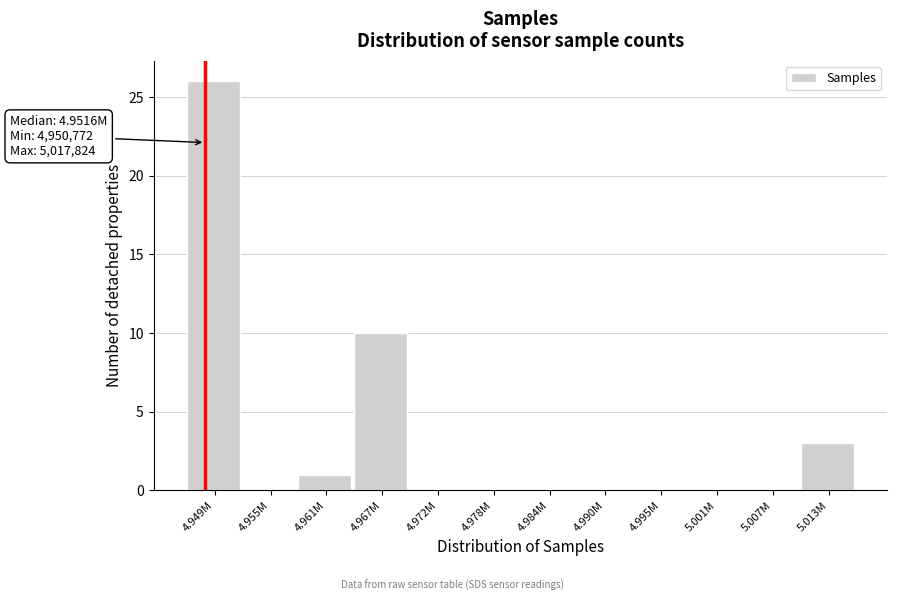

Reading right to left, what are all the values shown in this chart?

5.013M=3	5.007M=0	5.001M=0	4.995M=0	4.990M=0	4.984M=0	4.978M=0	4.972M=0	4.967M=10	4.961M=1	4.955M=0	4.949M=26